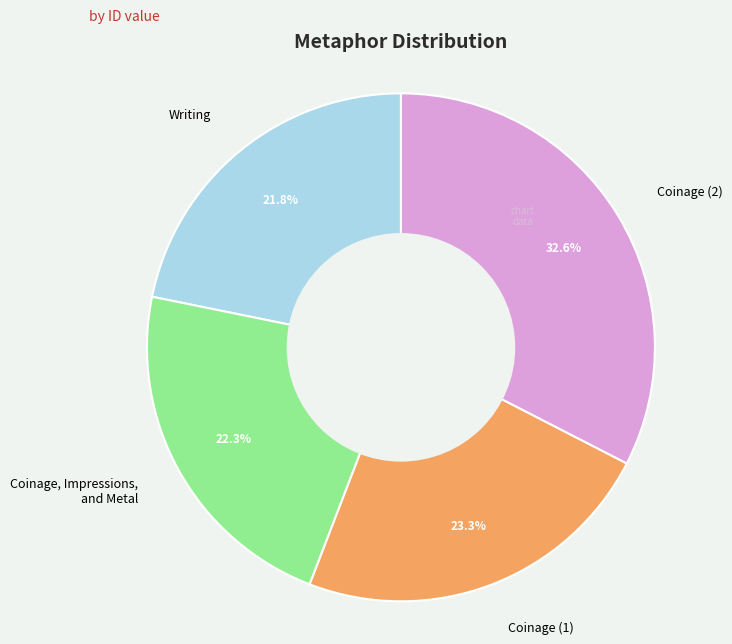

Which slice is the smallest?

Writing